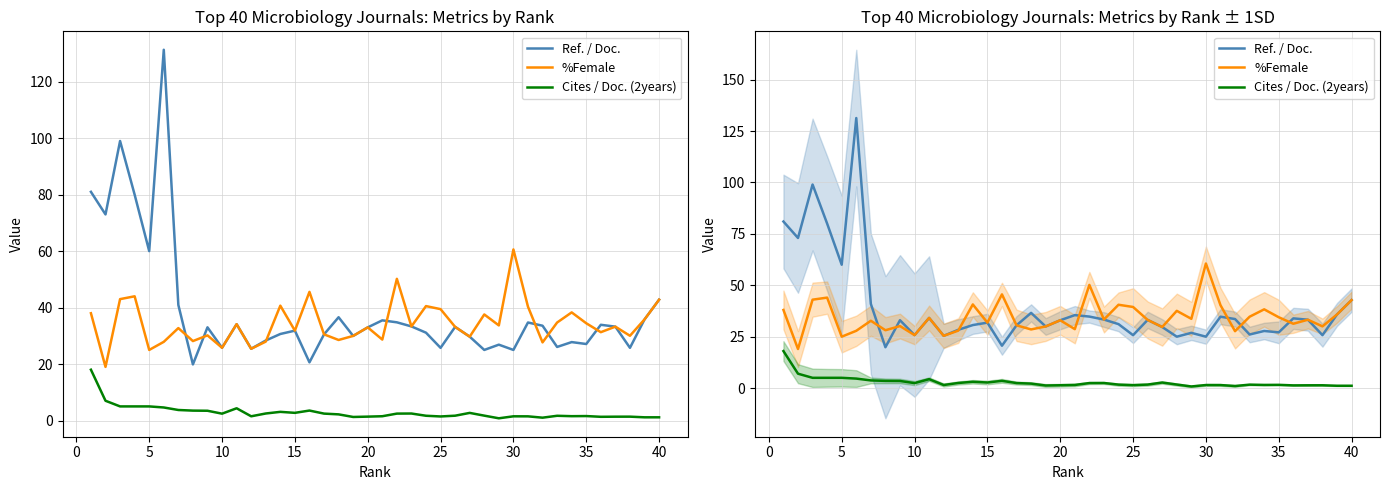

Is the value of Ref. / Doc. at 36 greater than the value of Cites / Doc. (2years) at 34?

Yes